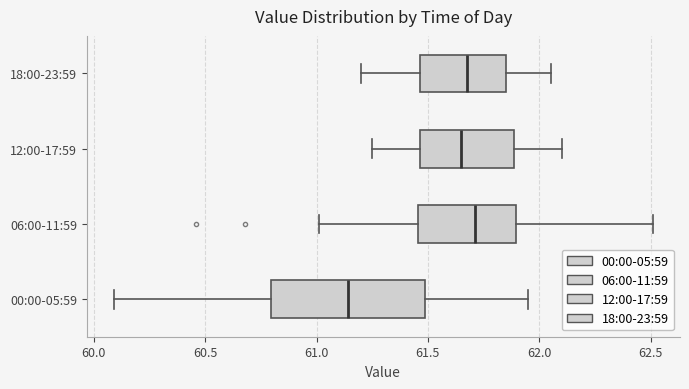

Which box's median line is the furthest to the left?

00:00-05:59